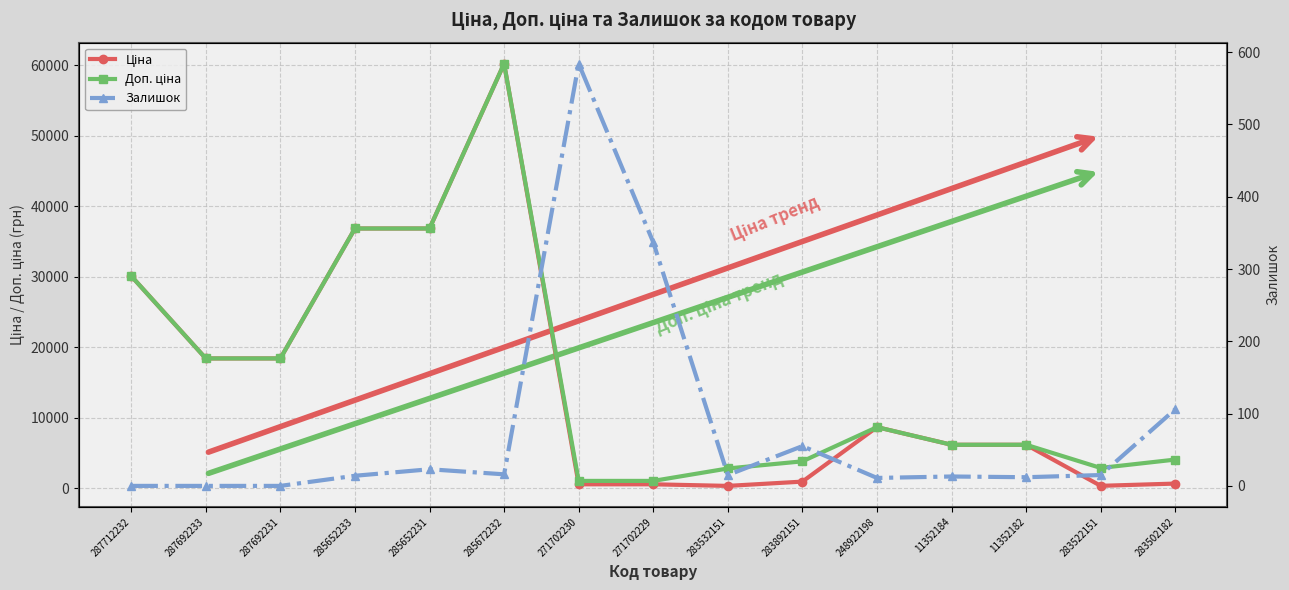

Reading right to left, extract all data points from this chart.

Ціна: 680.4	362.1	6182.6	6182.6	8679.5	958.4	352.6	578.1	578.1	60205.6	36841.8	36841.8	18420.9	18420.9	30102.8
Доп. ціна: 4082.3	2896.6	6182.6	6182.6	8679.5	3833.8	2821.2	1060.0	1060.0	60205.6	36841.8	36841.8	18420.9	18420.9	30102.8
Залишок: 106.0	15.0	12.0	13.0	11.0	55.0	15.0	337.0	584.0	16.0	23.0	14.0	0.0	0.0	0.0